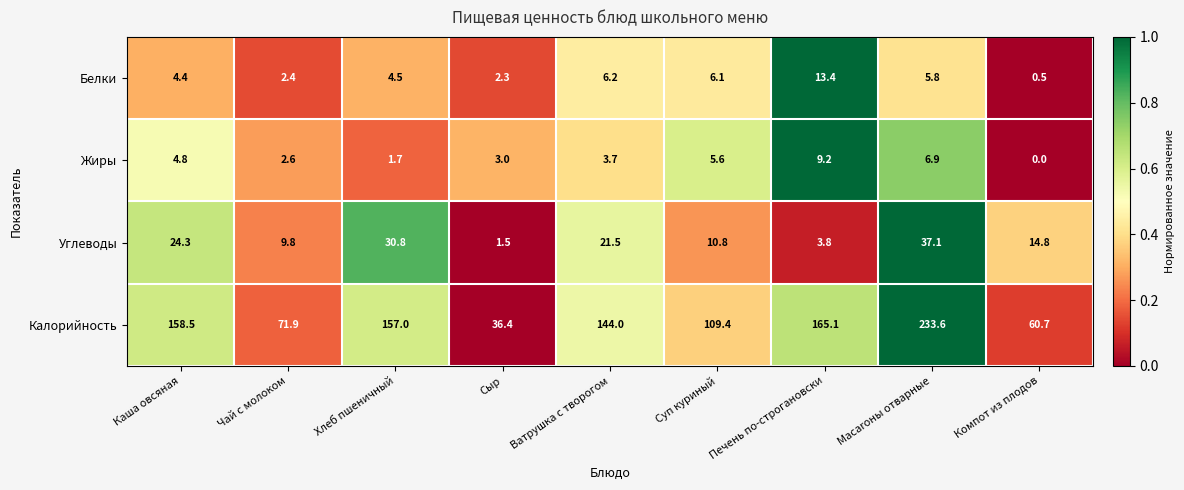

At Каша овсяная, list the series in order from smallest to largest.

Белки, Жиры, Углеводы, Калорийность